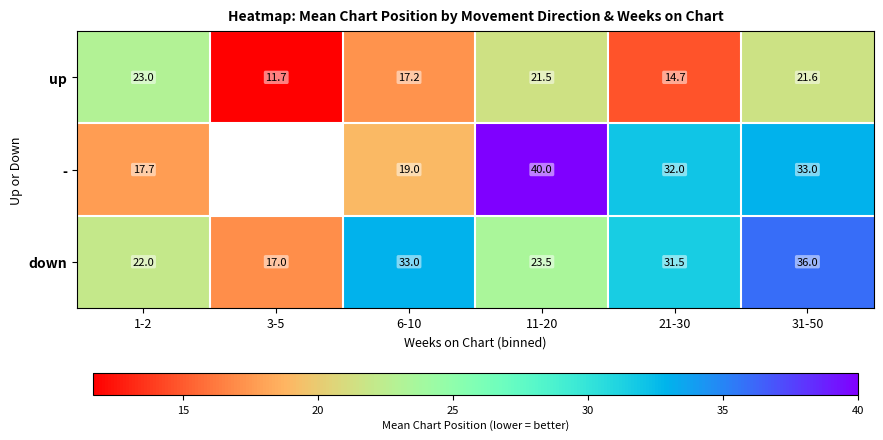

Is it true that down equals 59.0 at 31-50?

False